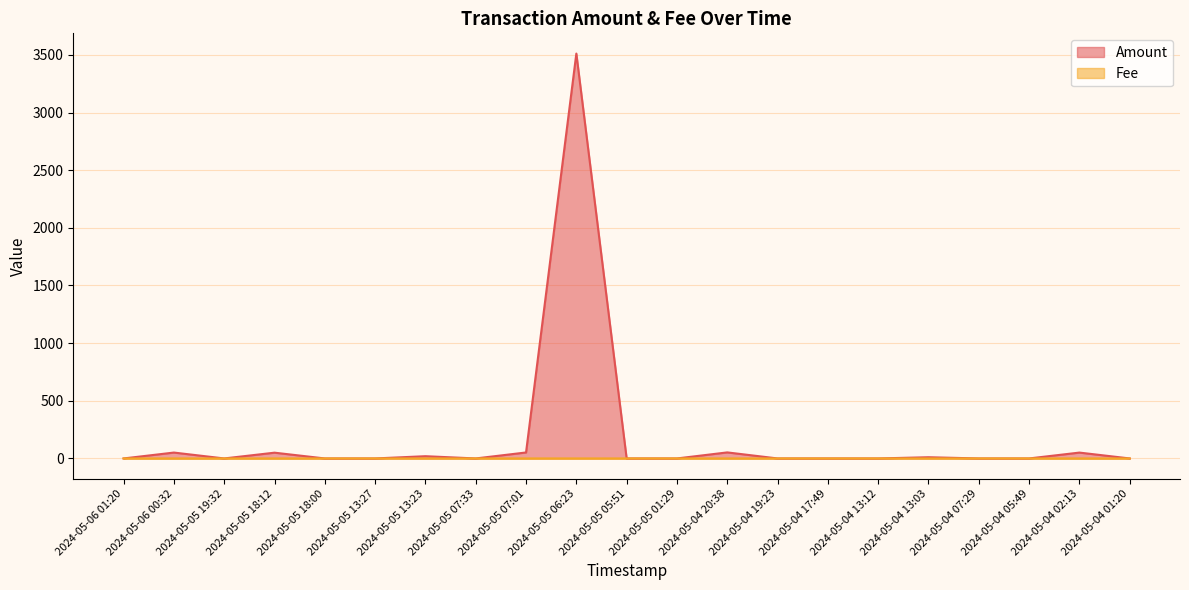

Is the value of Amount at 2024-05-04 13:12 greater than the value of Fee at 2024-05-04 13:03?

No